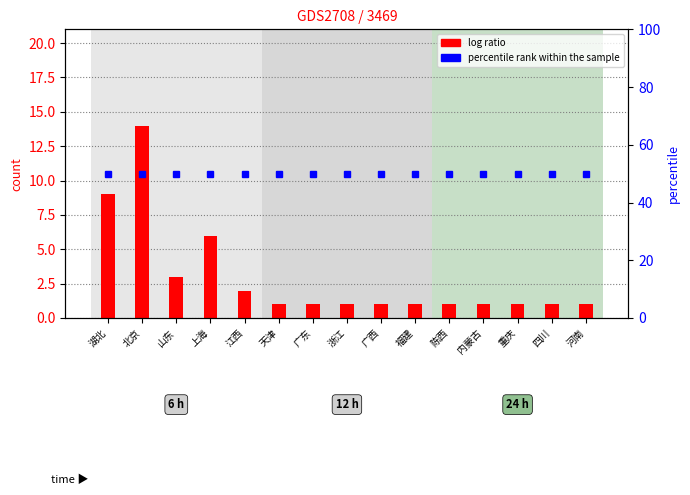

True or false: log ratio has a value of 3 at 江西.

False